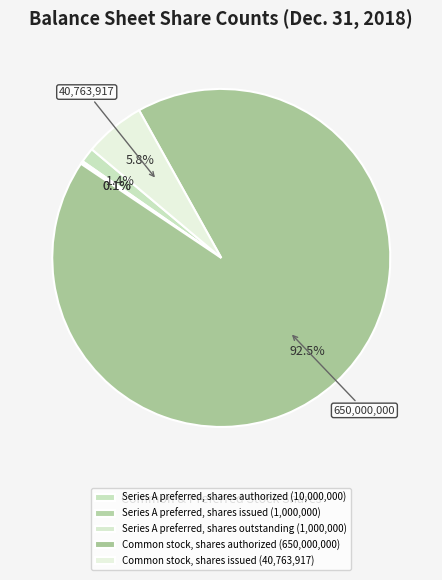

What percentage do Series A preferred, shares outstanding and Series A preferred, shares issued together represent?

0.3%